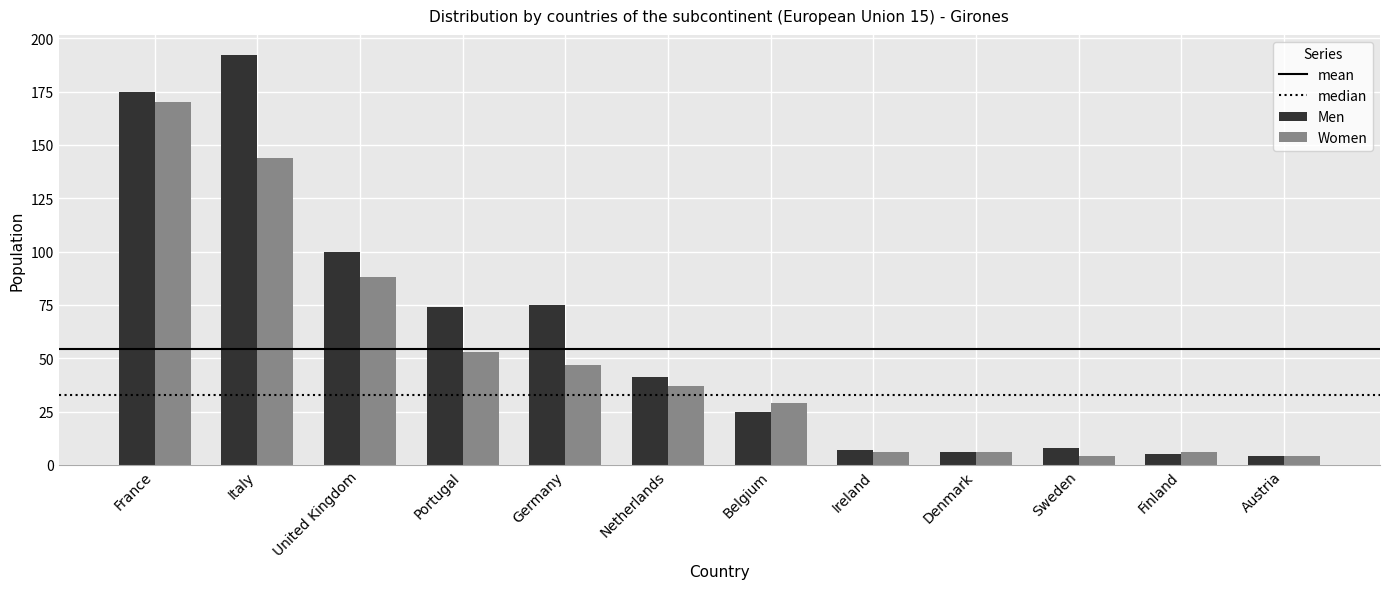

Between Portugal and Sweden, which series saw the biggest shift?

Men